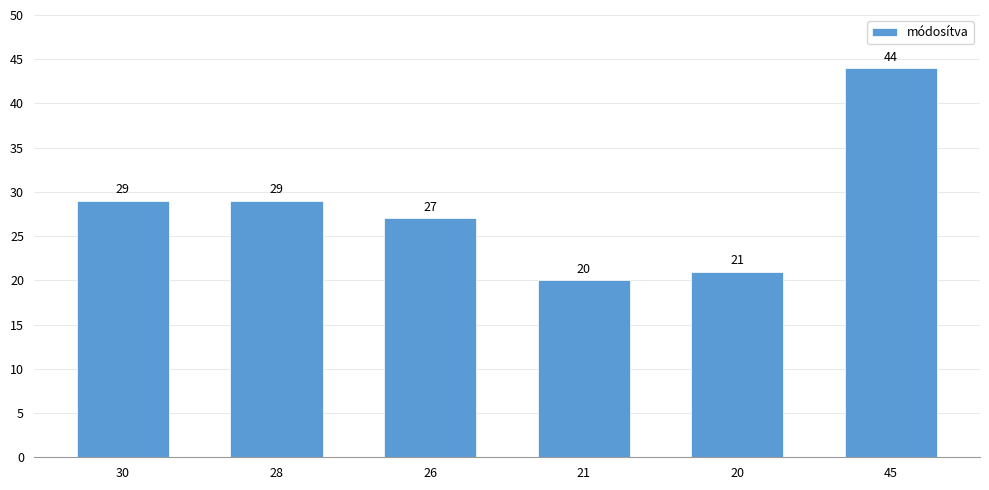

How many data points does each series have?

6